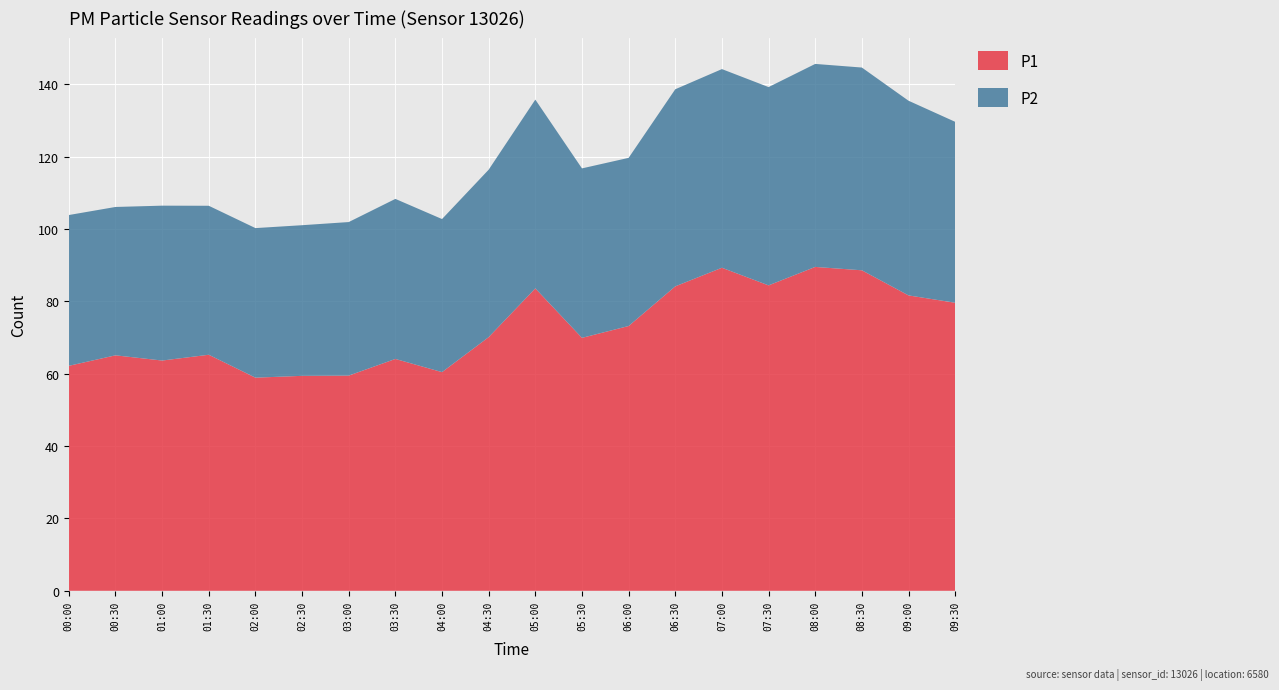

Reading right to left, list all the values displayed in this chart.

P1: 09:30=79.6	09:00=81.6	08:30=88.6	08:00=89.5	07:30=84.4	07:00=89.3	06:30=84.1	06:00=73.2	05:30=69.9	05:00=83.6	04:30=70.1	04:00=60.4	03:30=64.1	03:00=59.5	02:30=59.4	02:00=58.9	01:30=65.2	01:00=63.6	00:30=65.1	00:00=62.2
P2: 09:30=50.0	09:00=53.8	08:30=56.0	08:00=56.1	07:30=54.8	07:00=54.9	06:30=54.5	06:00=46.5	05:30=46.8	05:00=52.2	04:30=46.3	04:00=42.3	03:30=44.2	03:00=42.4	02:30=41.6	02:00=41.3	01:30=41.2	01:00=42.8	00:30=41.0	00:00=41.7